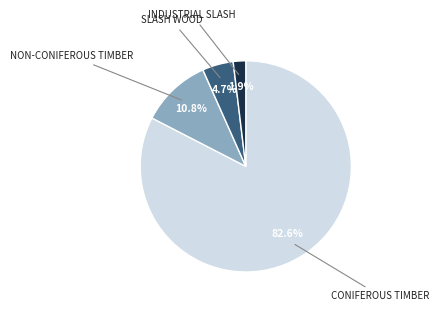

To the nearest percent, what is the difference between the largest and smallest slice percentages?

81%